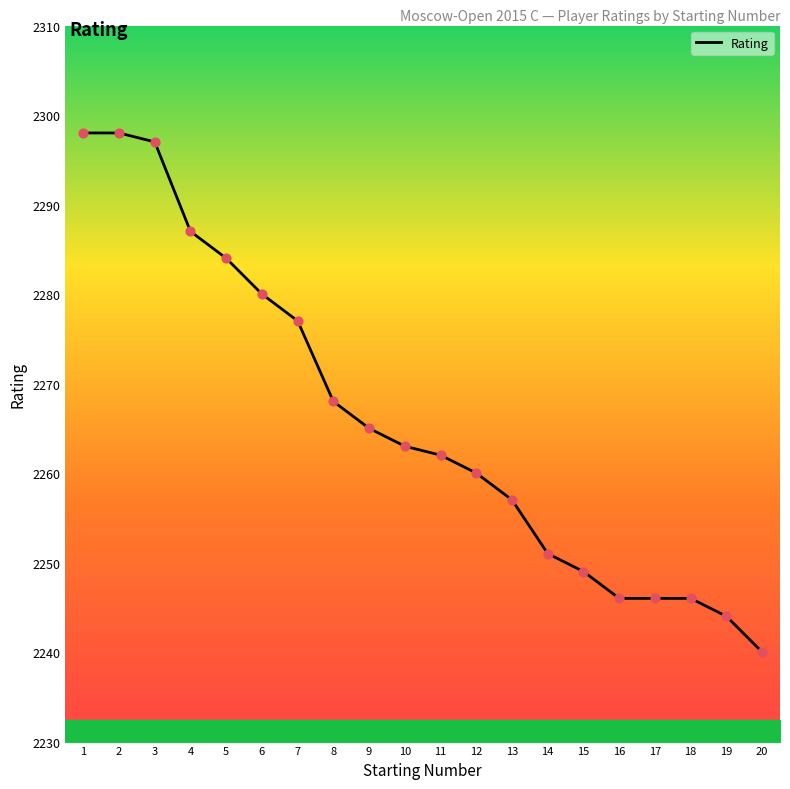

Which has a higher value, 6 or 15?

6